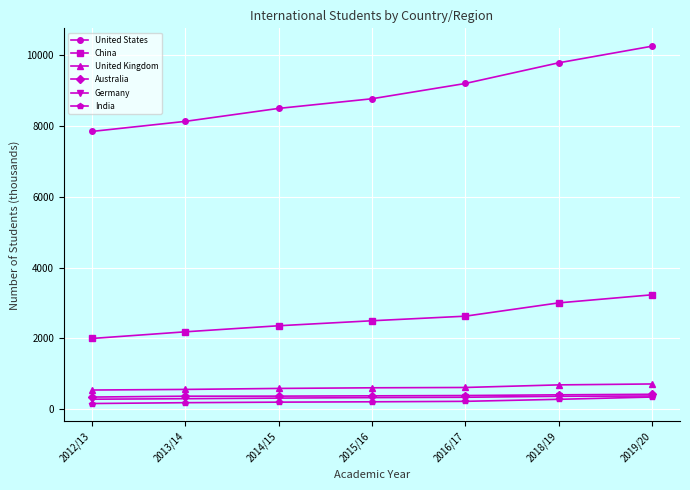

What is the sum of the Australia values at 2019/20 and 2016/17?

813